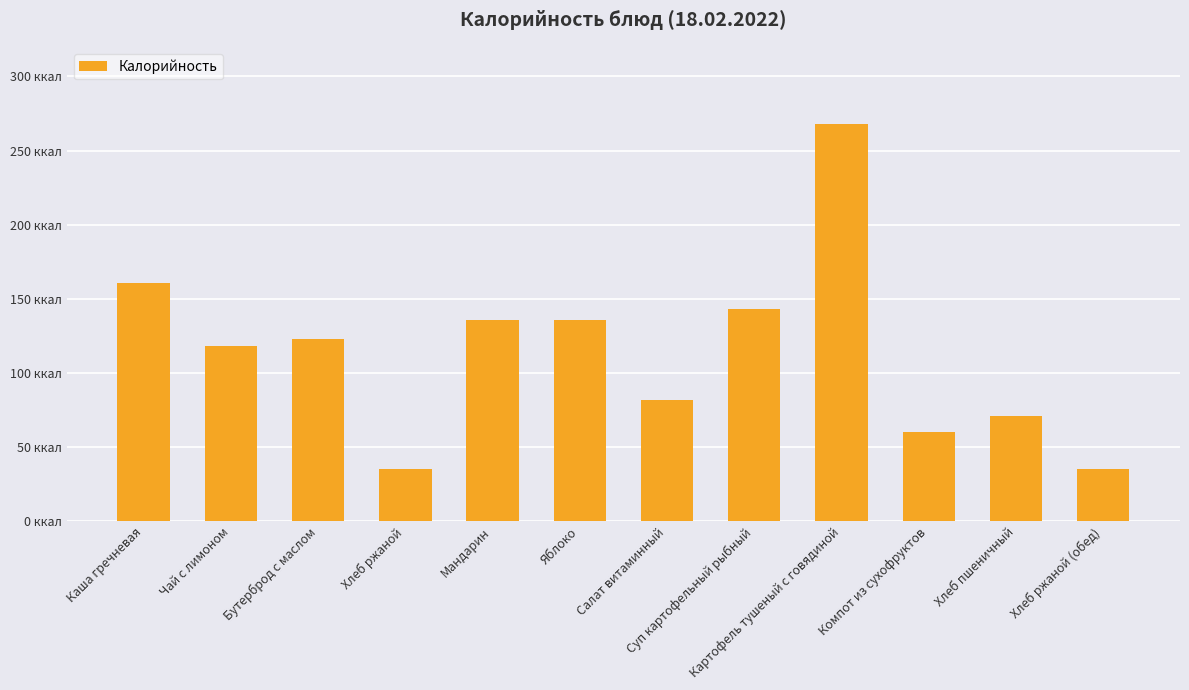

Which has a higher value, Яблоко or Бутерброд с маслом?

Яблоко